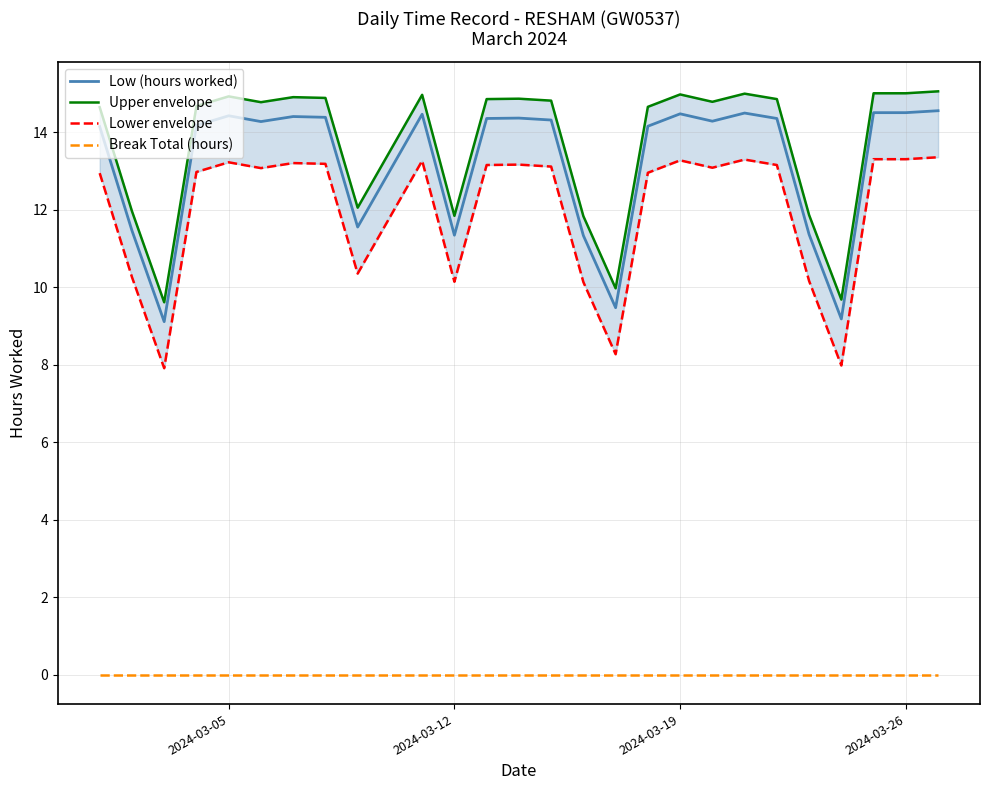

Reading right to left, list all the values displayed in this chart.

Low (hours worked): 14.6	14.5	14.5	9.2	11.4	14.3	14.5	14.3	14.5	14.2	9.5	11.3	14.3	14.4	14.3	11.3	14.5	11.6	14.4	14.4	14.3	14.4	14.2	9.1	11.5	14.1
Upper envelope: 15.1	15.0	15.0	9.7	11.9	14.8	15.0	14.8	15.0	14.7	10.0	11.8	14.8	14.9	14.8	11.8	15.0	12.1	14.9	14.9	14.8	14.9	14.7	9.6	12.0	14.6
Lower envelope: 13.4	13.3	13.3	8.0	10.2	13.2	13.3	13.1	13.3	13.0	8.3	10.1	13.1	13.2	13.2	10.1	13.3	10.4	13.2	13.2	13.1	13.2	13.0	7.9	10.3	12.9
Break Total (hours): 0.0	0.0	0.0	0.0	0.0	0.0	0.0	0.0	0.0	0.0	0.0	0.0	0.0	0.0	0.0	0.0	0.0	0.0	0.0	0.0	0.0	0.0	0.0	0.0	0.0	0.0